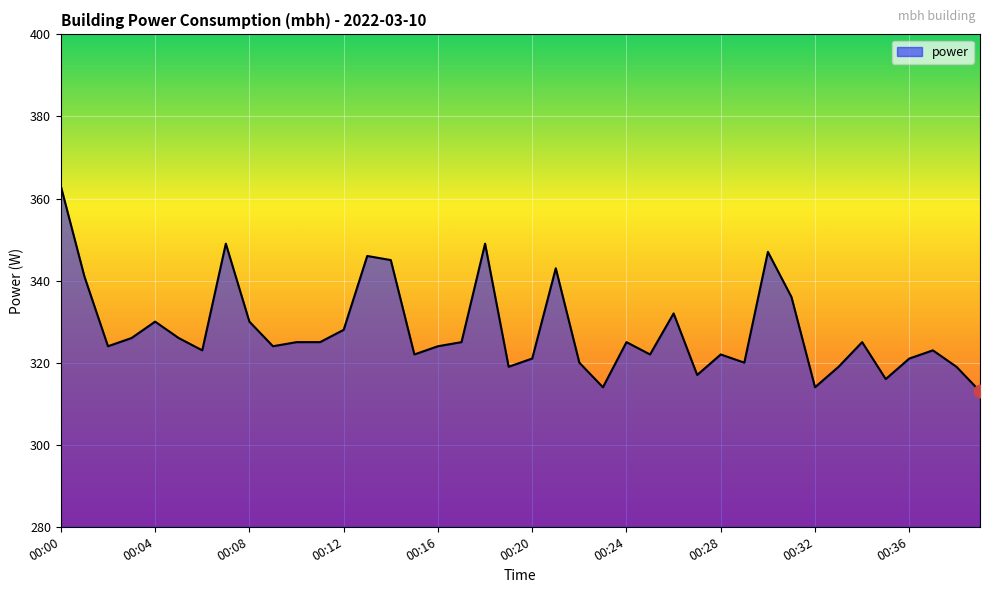

What is the smallest value displayed?

313